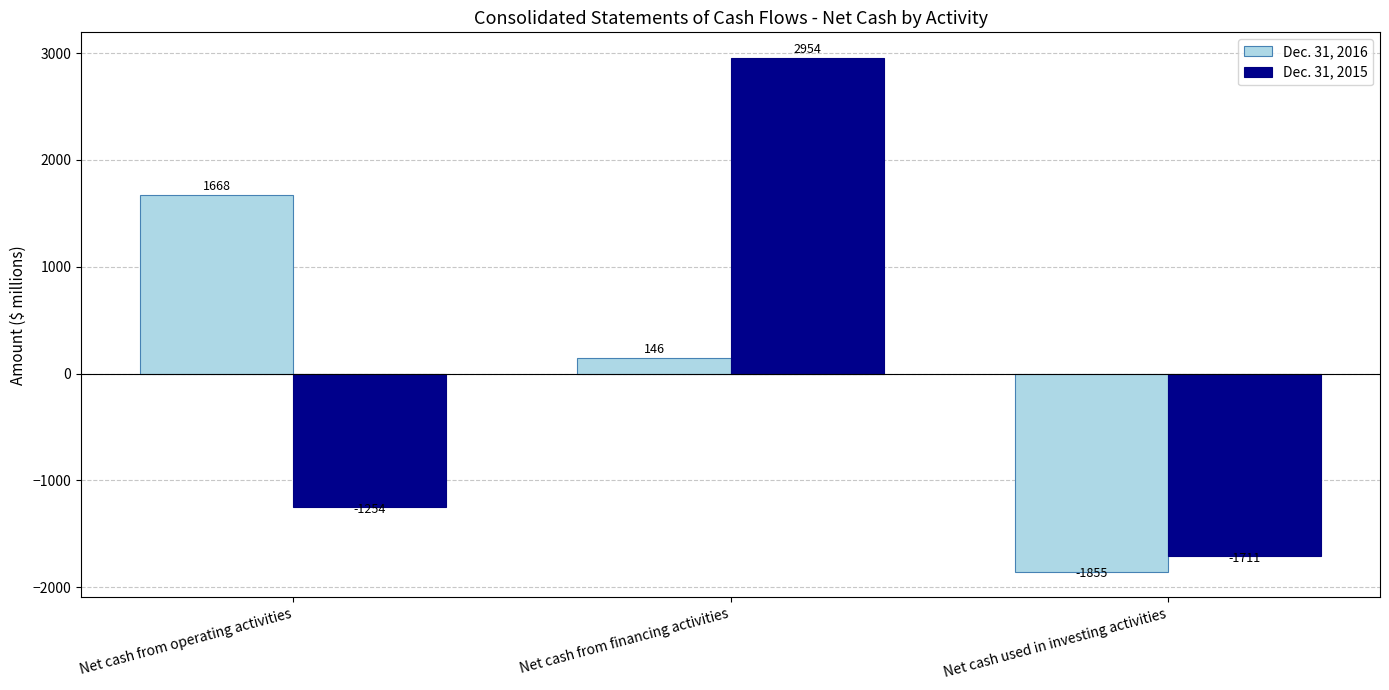

List the series in order of their overall mean, lowest first.

Dec. 31, 2016, Dec. 31, 2015